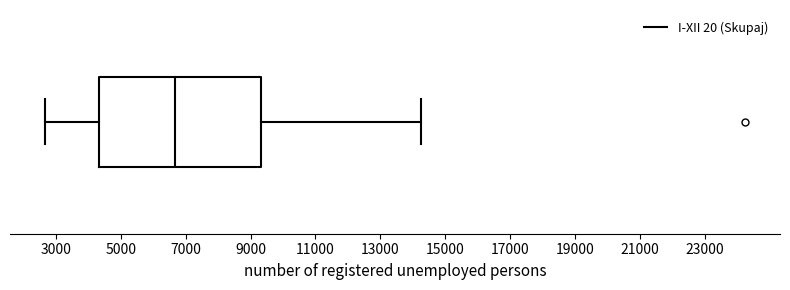

Read this box plot against the x-axis: the position of the median line, the range covered by the box, and the ends of both whiskers. The values are not printed on the chart, so give them approximately, as read against the axis.

median 6600, box 4400 to 9400, whiskers 2600 to 14200